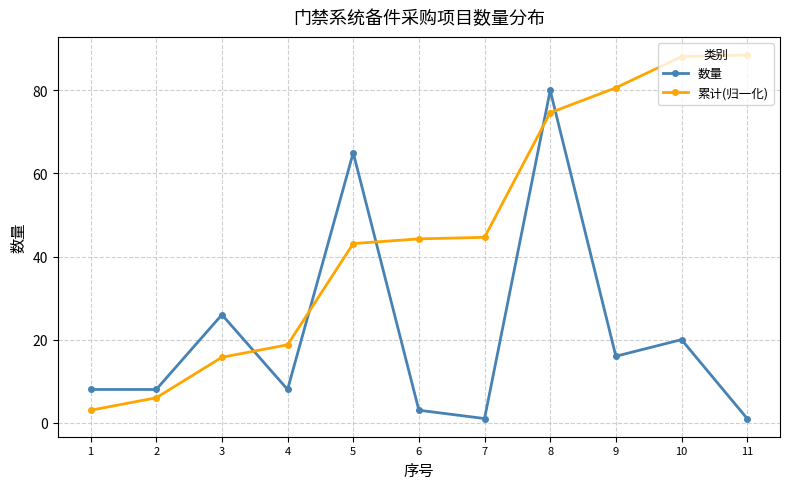

What is the value of the 累计(归一化) point at the 9th from the left?

80.6